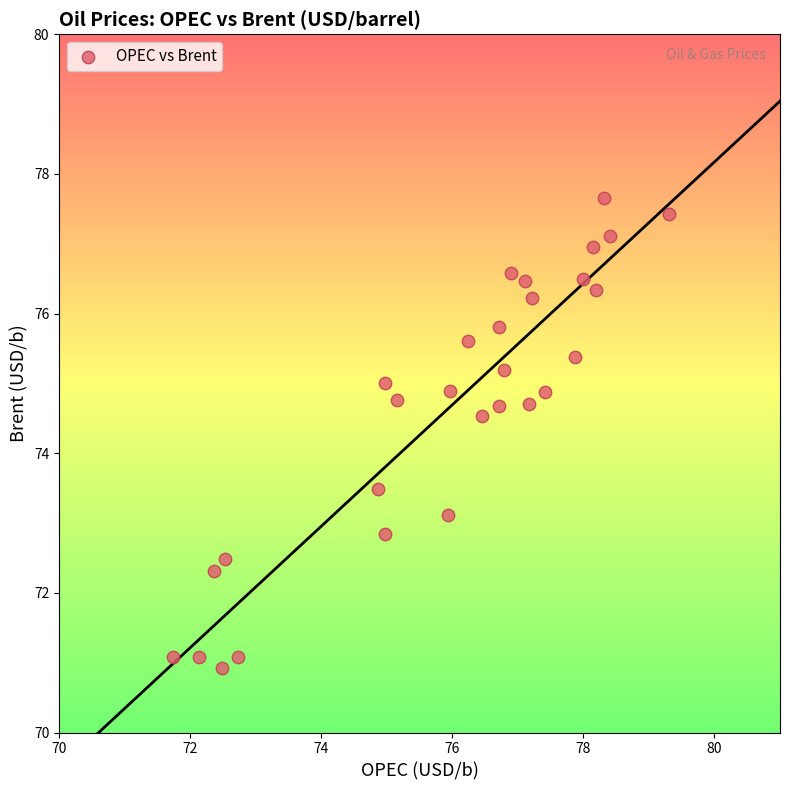

What is the range of X values (max minus min)?

7.6